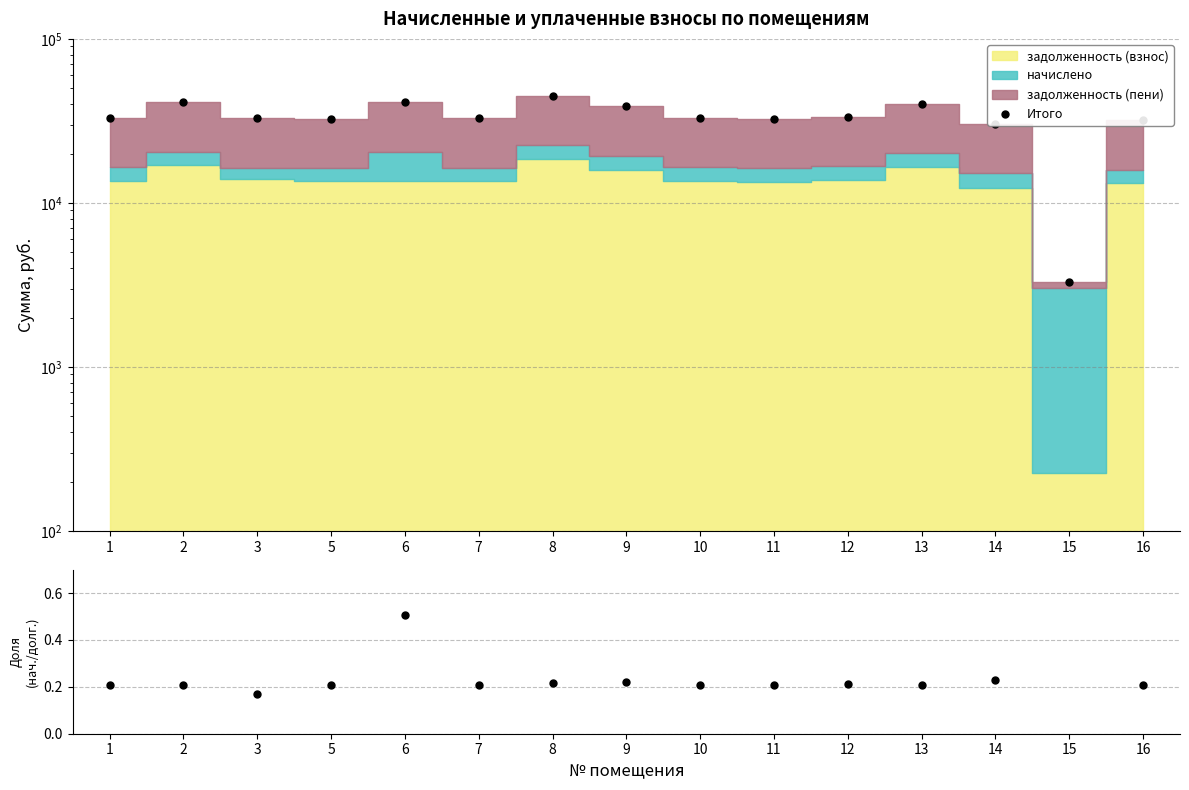

The Итого series shows 31807.8 at 16. True or false?

True